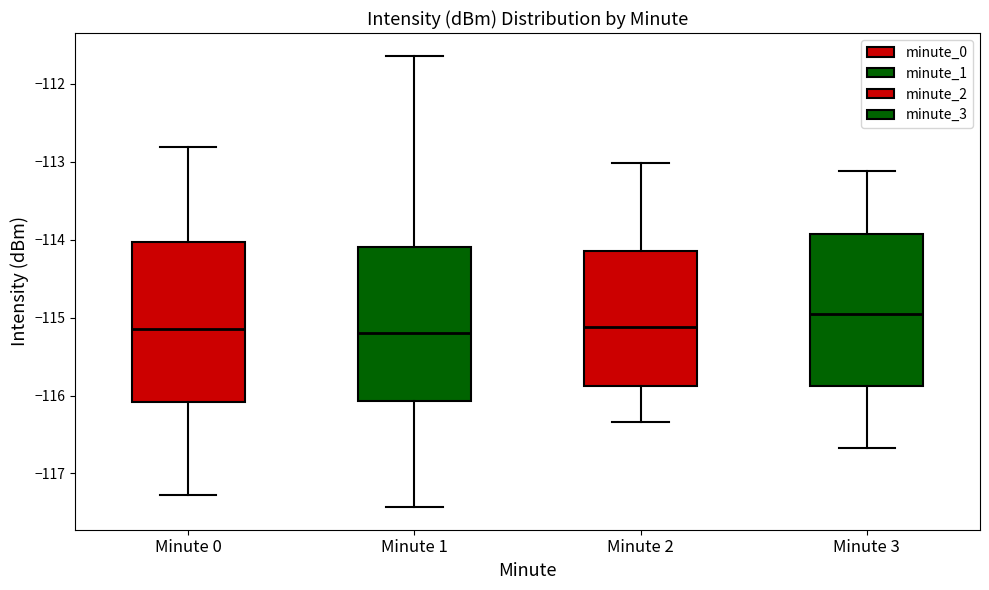

Reading left to right, read every box against the y-axis: the position of its median line, the range the box covers, and the ends of its whiskers. The values are not printed on the chart, so give them approximately, as read against the axis.

Minute 0: median -115.2, box -116.1 to -114.0, whiskers -117.3 to -112.8
Minute 1: median -115.2, box -116.1 to -114.1, whiskers -117.4 to -111.6
Minute 2: median -115.1, box -115.9 to -114.2, whiskers -116.3 to -113.0
Minute 3: median -115.0, box -115.9 to -113.9, whiskers -116.7 to -113.1